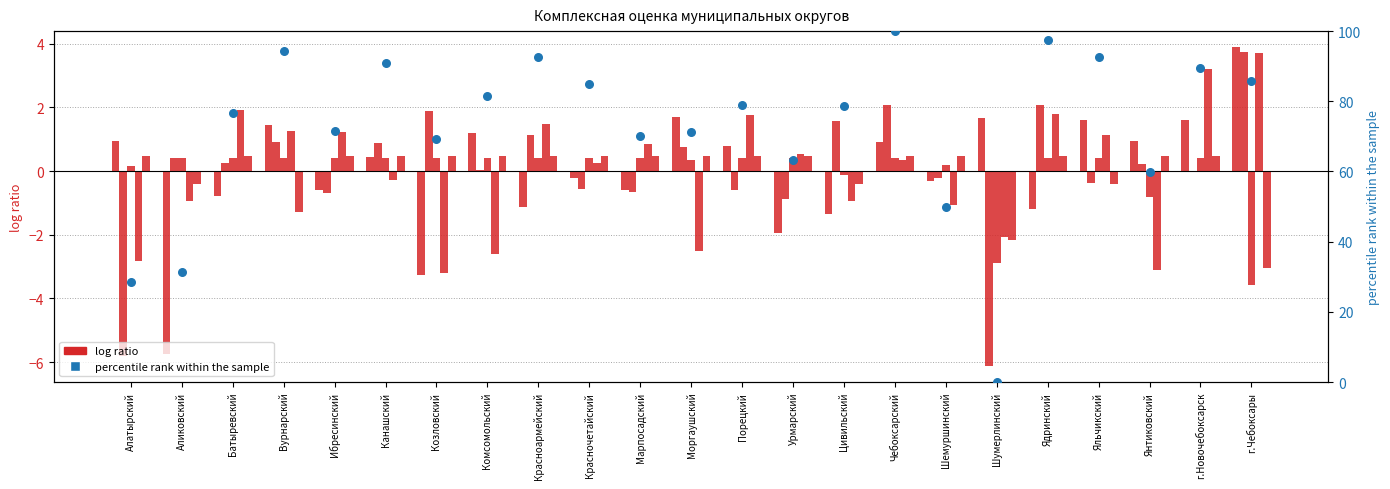

Which series has the largest Y range (max minus min)?

percentile rank within the sample